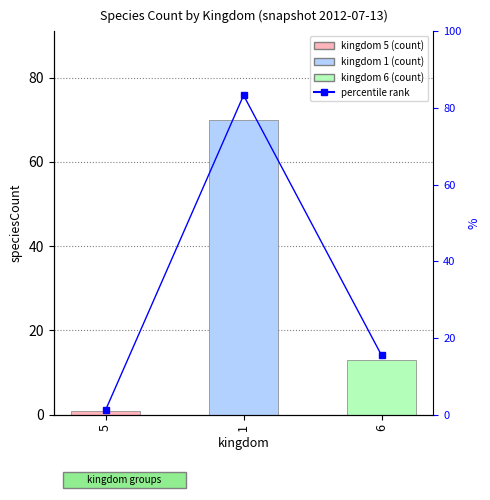

At which label does percentile rank first exceed 15?

1